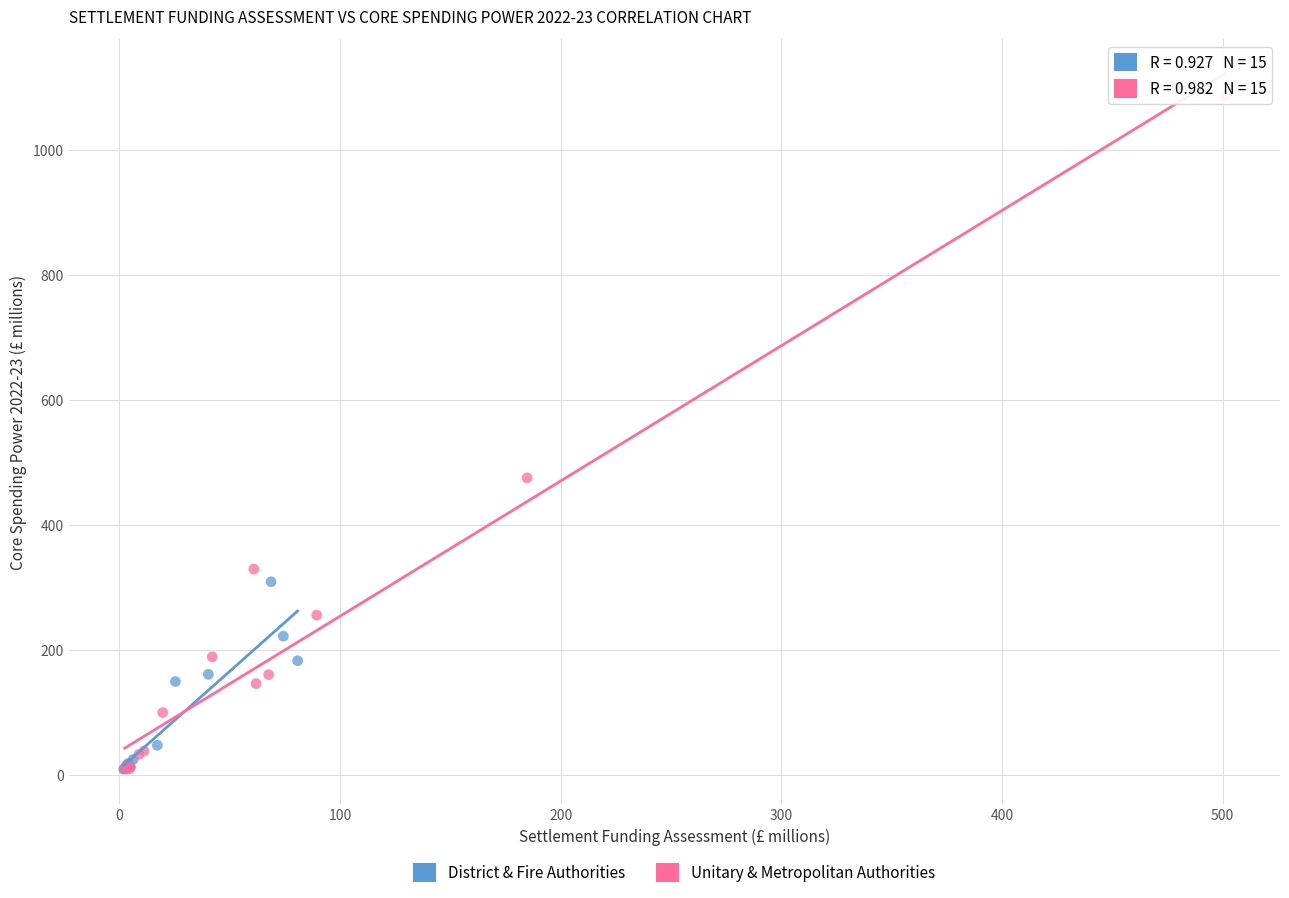

Which series reaches the maximum Y coordinate?

Unitary & Metropolitan Authorities